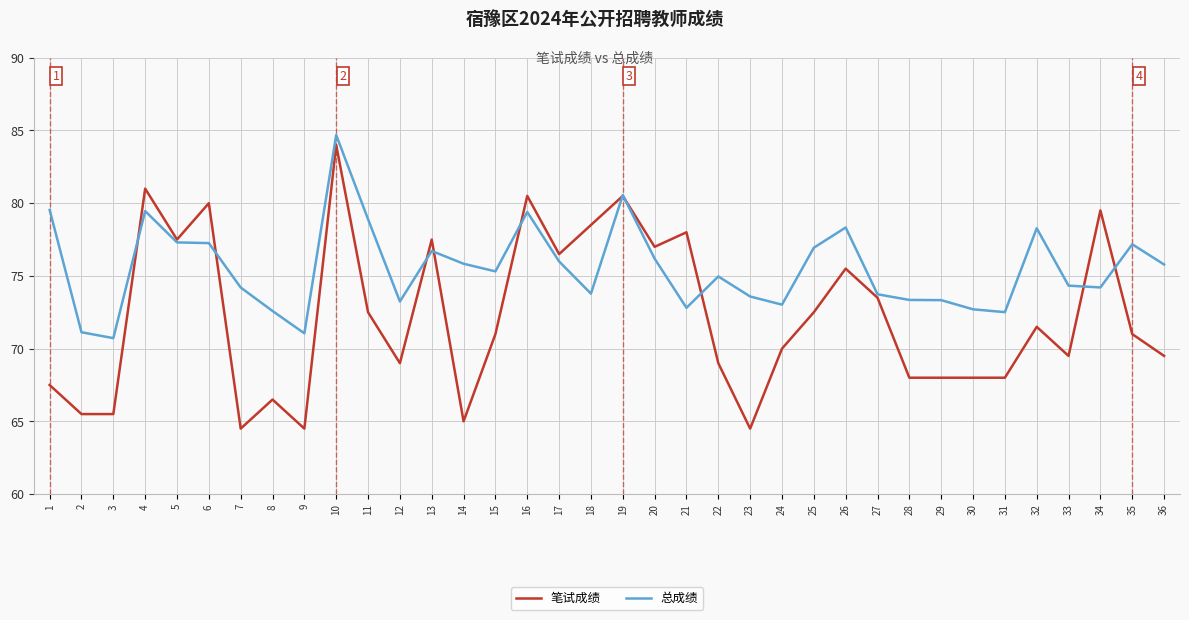

The value of 笔试成绩 at 3 is 65.5. True or false?

True